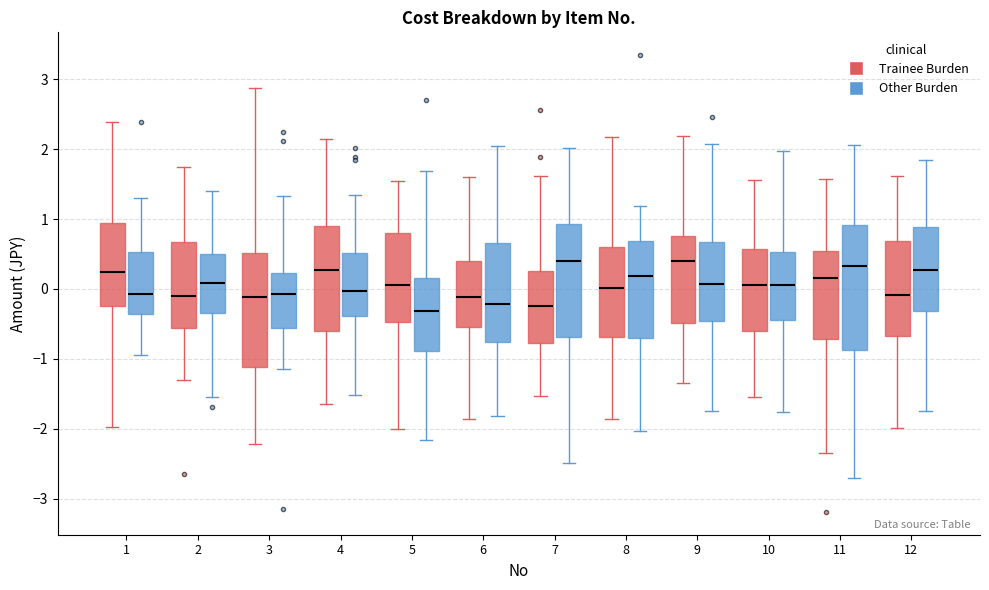

Reading left to right, transcribe this box plot: for each box, give where its median line is, the range the box spans, and where its two whiskers end, as read against the y-axis. The values are not printed on the chart, so give them approximately, as read against the axis.

1 (Trainee Burden): median 0.2, box -0.2 to 1.0, whiskers -2.0 to 2.4
1 (Other Burden): median -0.1, box -0.4 to 0.5, whiskers -0.9 to 1.3
2 (Trainee Burden): median -0.1, box -0.6 to 0.7, whiskers -1.3 to 1.7
2 (Other Burden): median 0.1, box -0.3 to 0.5, whiskers -1.5 to 1.4
3 (Trainee Burden): median -0.1, box -1.1 to 0.5, whiskers -2.2 to 2.9
3 (Other Burden): median -0.1, box -0.6 to 0.2, whiskers -1.1 to 1.3
4 (Trainee Burden): median 0.3, box -0.6 to 0.9, whiskers -1.6 to 2.2
4 (Other Burden): median 0.0, box -0.4 to 0.5, whiskers -1.5 to 1.4
5 (Trainee Burden): median 0.1, box -0.5 to 0.8, whiskers -2.0 to 1.6
5 (Other Burden): median -0.3, box -0.9 to 0.2, whiskers -2.2 to 1.7
6 (Trainee Burden): median -0.1, box -0.5 to 0.4, whiskers -1.9 to 1.6
6 (Other Burden): median -0.2, box -0.8 to 0.7, whiskers -1.8 to 2.0
7 (Trainee Burden): median -0.2, box -0.8 to 0.3, whiskers -1.5 to 1.6
7 (Other Burden): median 0.4, box -0.7 to 0.9, whiskers -2.5 to 2.0
8 (Trainee Burden): median 0.0, box -0.7 to 0.6, whiskers -1.9 to 2.2
8 (Other Burden): median 0.2, box -0.7 to 0.7, whiskers -2.0 to 1.2
9 (Trainee Burden): median 0.4, box -0.5 to 0.8, whiskers -1.4 to 2.2
9 (Other Burden): median 0.1, box -0.5 to 0.7, whiskers -1.8 to 2.1
10 (Trainee Burden): median 0.1, box -0.6 to 0.6, whiskers -1.5 to 1.6
10 (Other Burden): median 0.0, box -0.4 to 0.5, whiskers -1.8 to 2.0
11 (Trainee Burden): median 0.2, box -0.7 to 0.5, whiskers -2.3 to 1.6
11 (Other Burden): median 0.3, box -0.9 to 0.9, whiskers -2.7 to 2.1
12 (Trainee Burden): median -0.1, box -0.7 to 0.7, whiskers -2.0 to 1.6
12 (Other Burden): median 0.3, box -0.3 to 0.9, whiskers -1.7 to 1.8